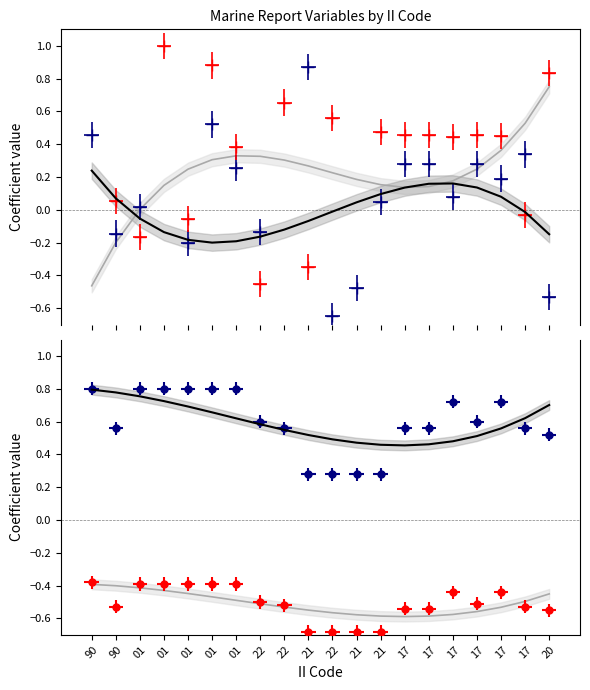

The LAT series shows 0.0 at 01. True or false?

True